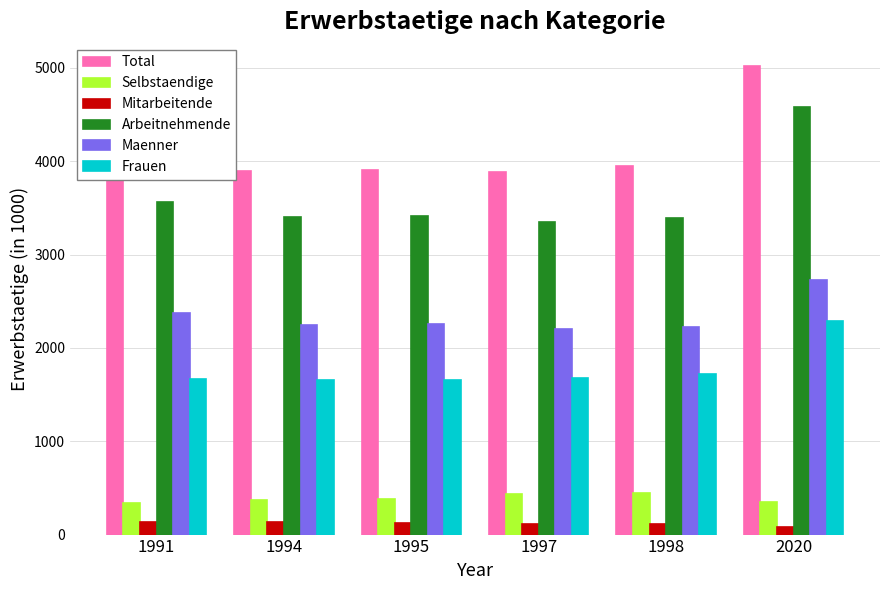

Which series changed the most between 1998 and 2020?

Arbeitnehmende